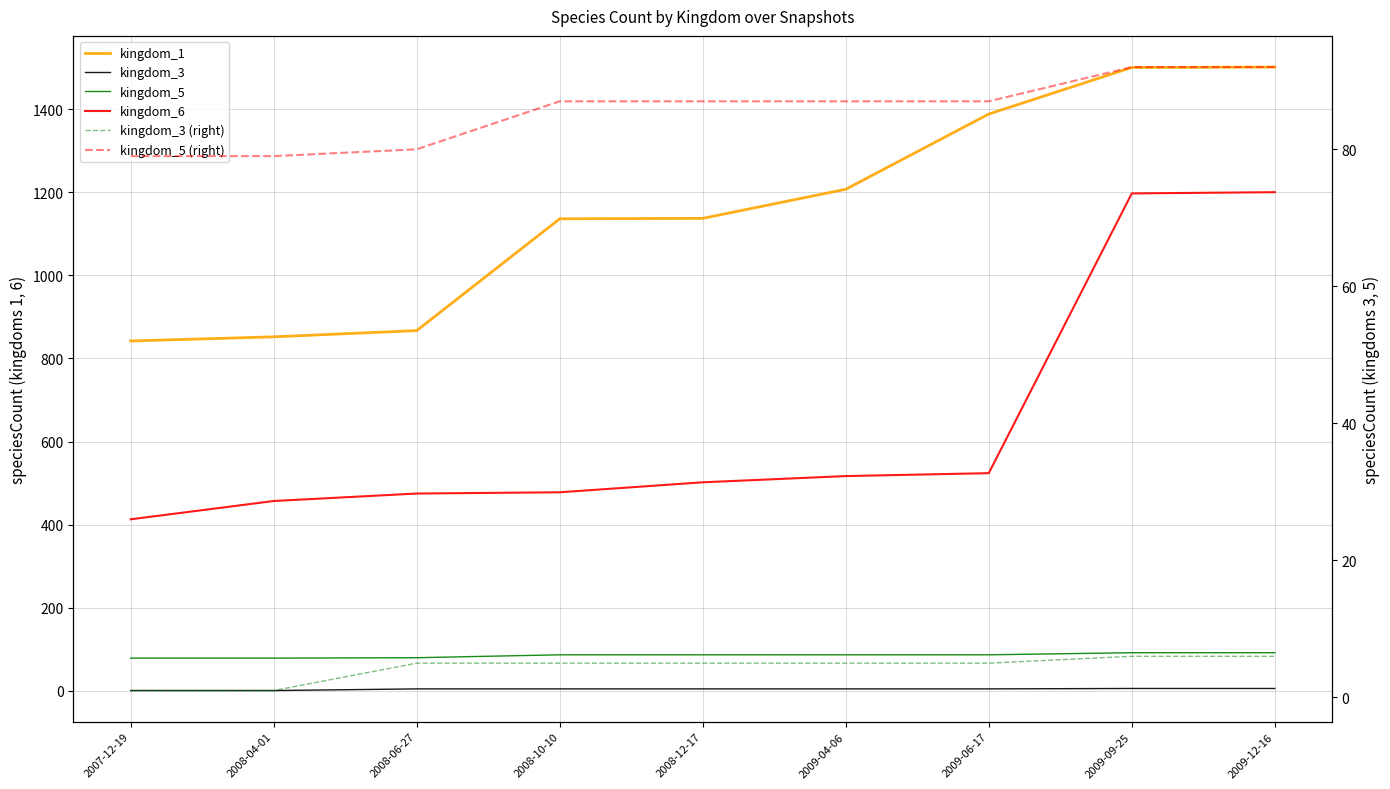

What is the greatest value displayed?

1501